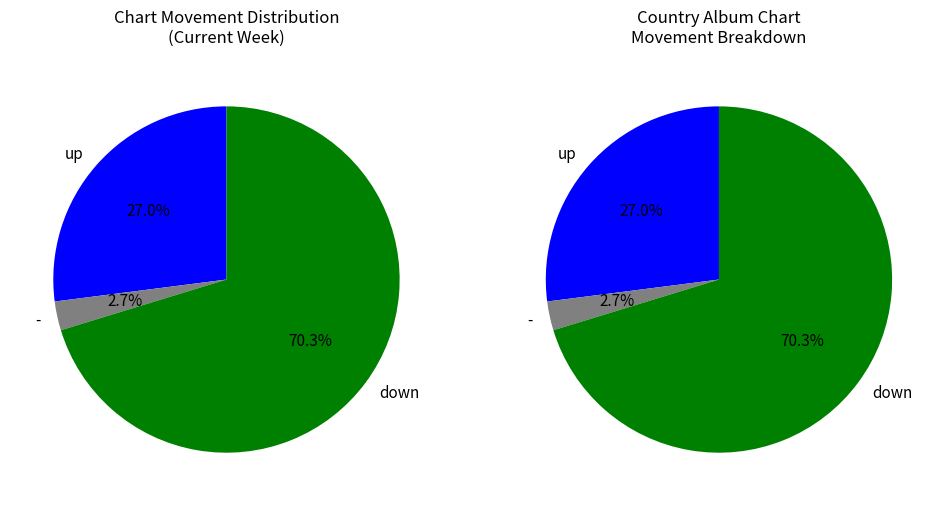

What percentage do up and down together represent?

97.3%